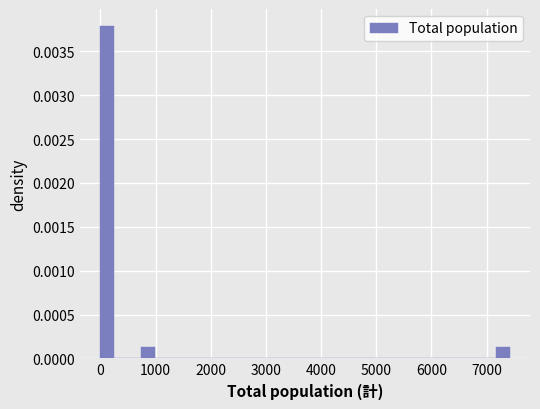

Around what value on the x-axis is the tallest bar? Give the approximate position of its centre, as read against the axis.

100